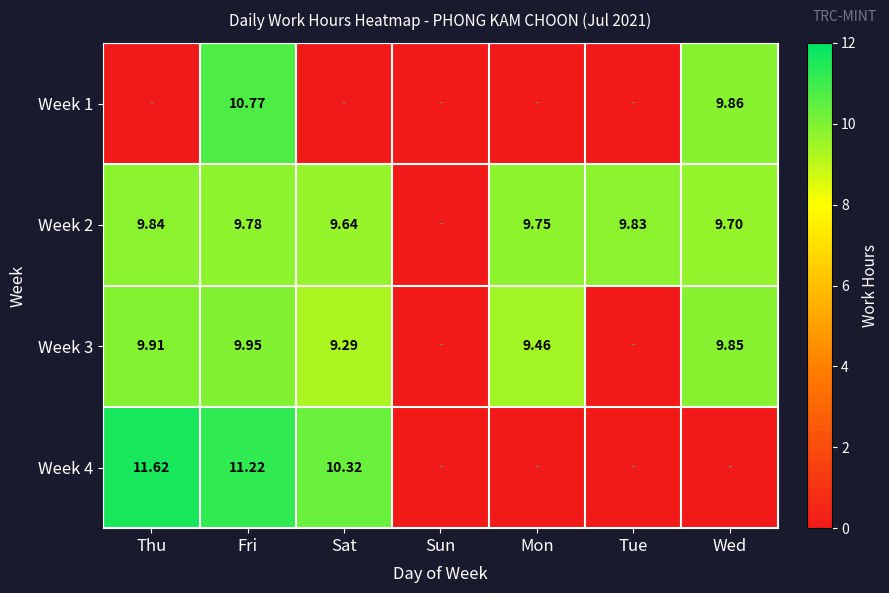

Rank the series by their average value, from lowest to highest.

Week 1, Week 4, Week 3, Week 2